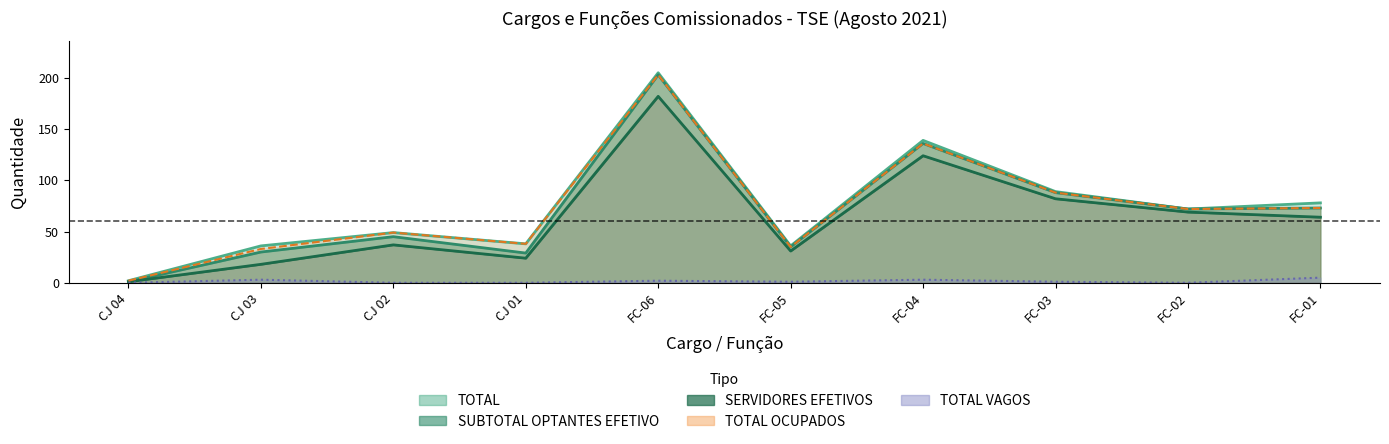

In SERVIDORES EFETIVOS, how many points are higher than both neighbors (excluding endpoints)?

3